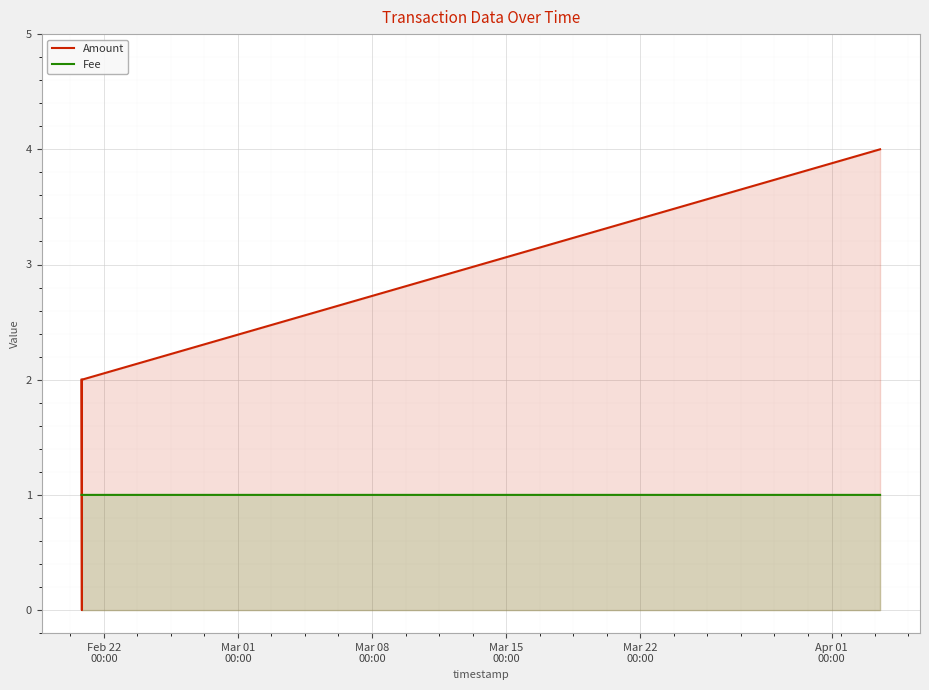

How many lines are shown in the chart?

2